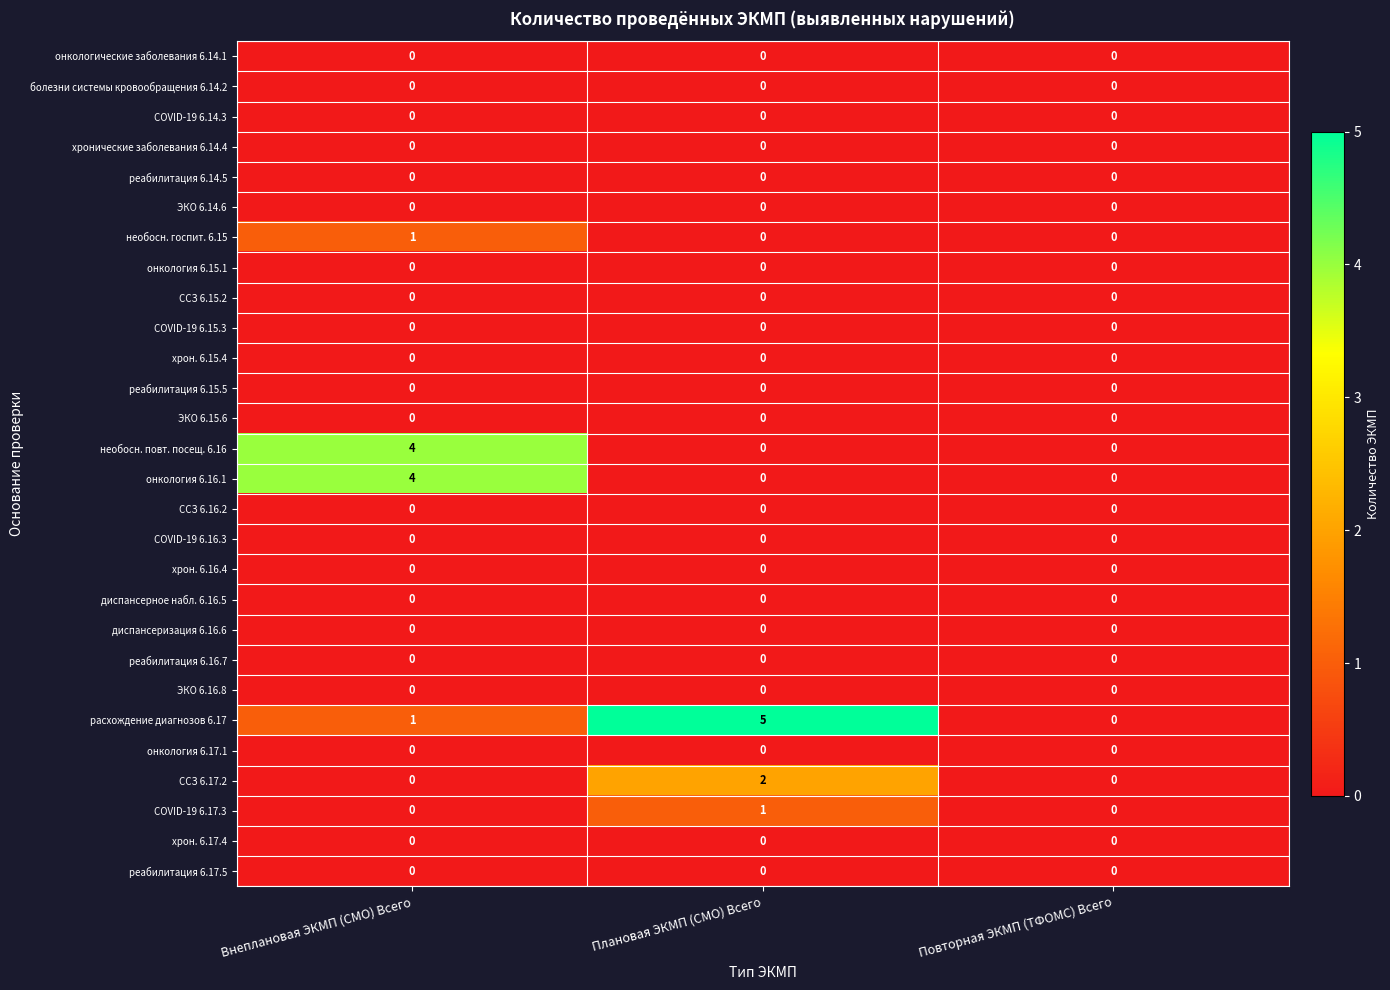

Which series has the largest range (max minus min)?

расхождение диагнозов 6.17